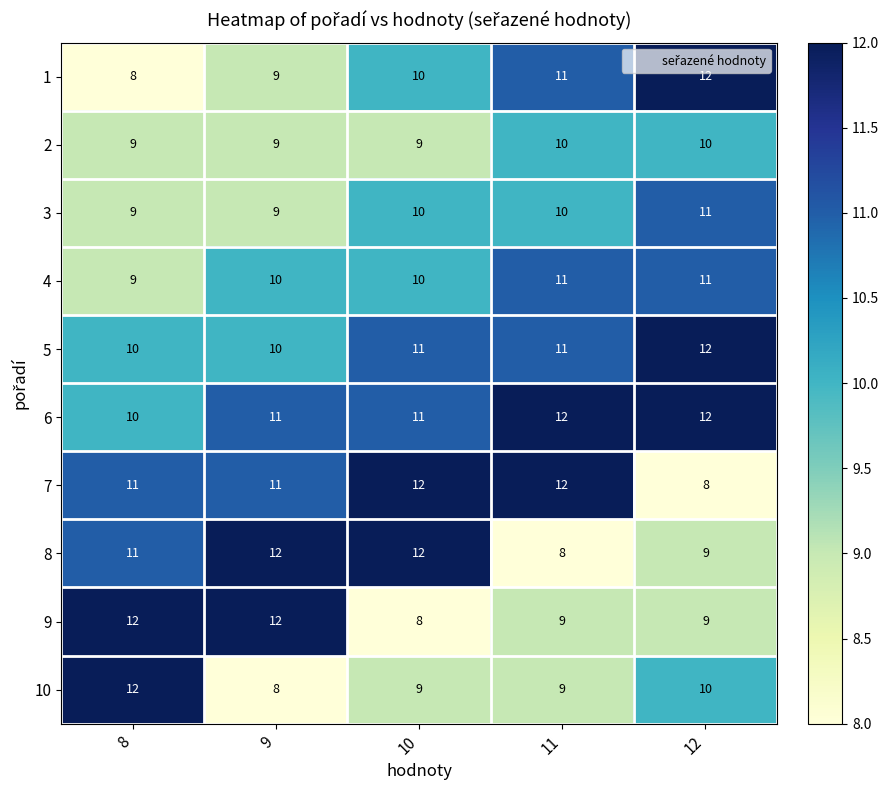

Is it true that 3 equals 15 at 8?

False